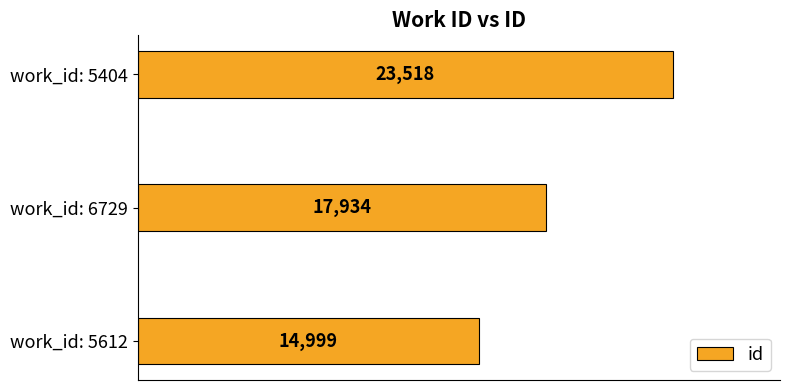

What is the sum of the values at work_id: 5404 and work_id: 5612?

38517